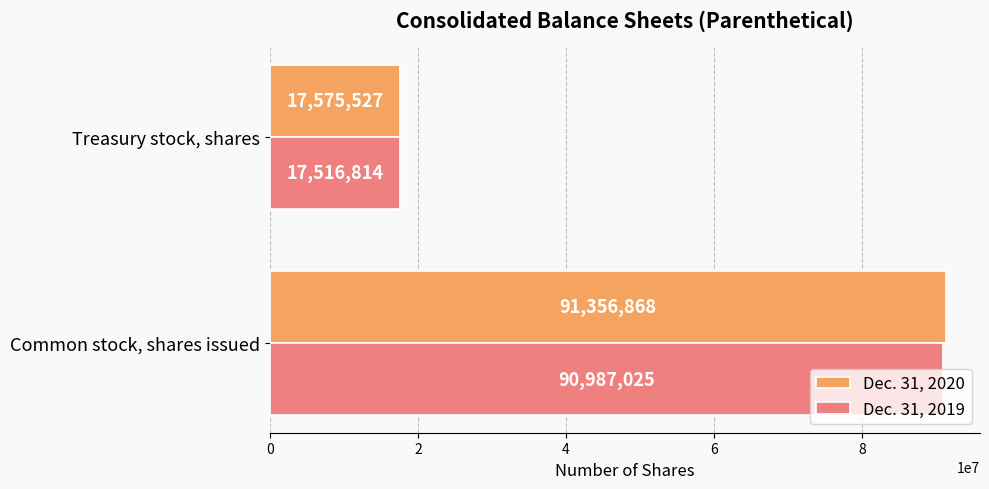

What is the sum of the Dec. 31, 2020 values at Treasury stock, shares and Common stock, shares issued?

108932395